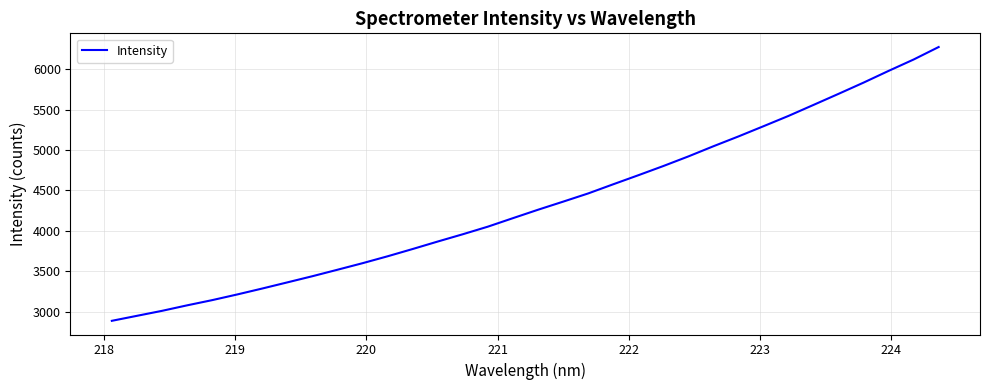

True or false: the data has more than 0 interior local peaks.

False